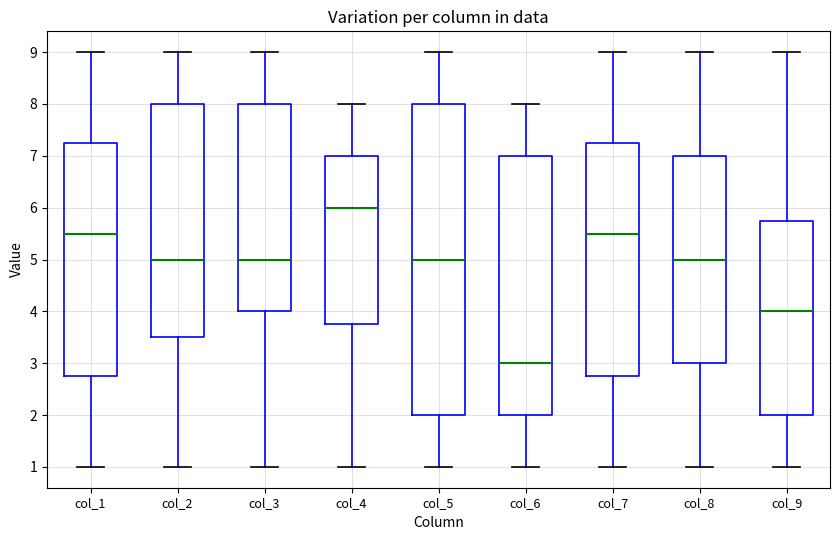

Which box is the tallest, from its lower edge to its upper edge?

col_5